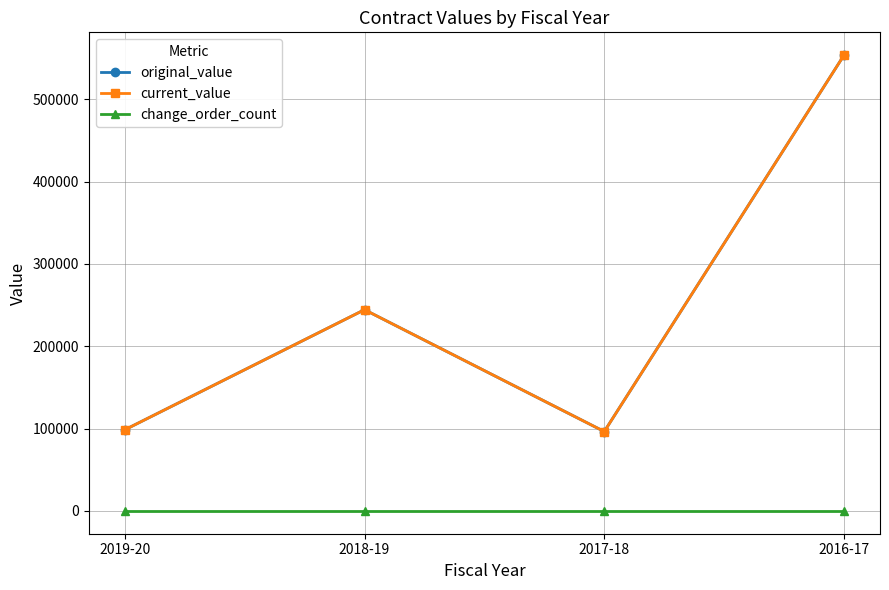

Does the chart have visible grid lines?

Yes